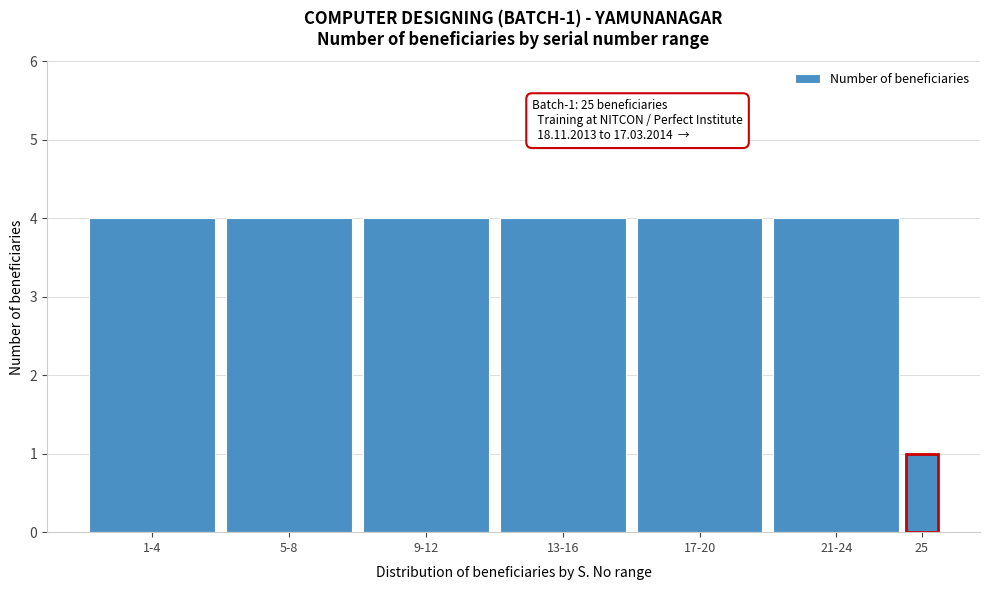

Reading left to right, transcribe all the data shown in this chart.

1-4=4	5-8=4	9-12=4	13-16=4	17-20=4	21-24=4	25=1